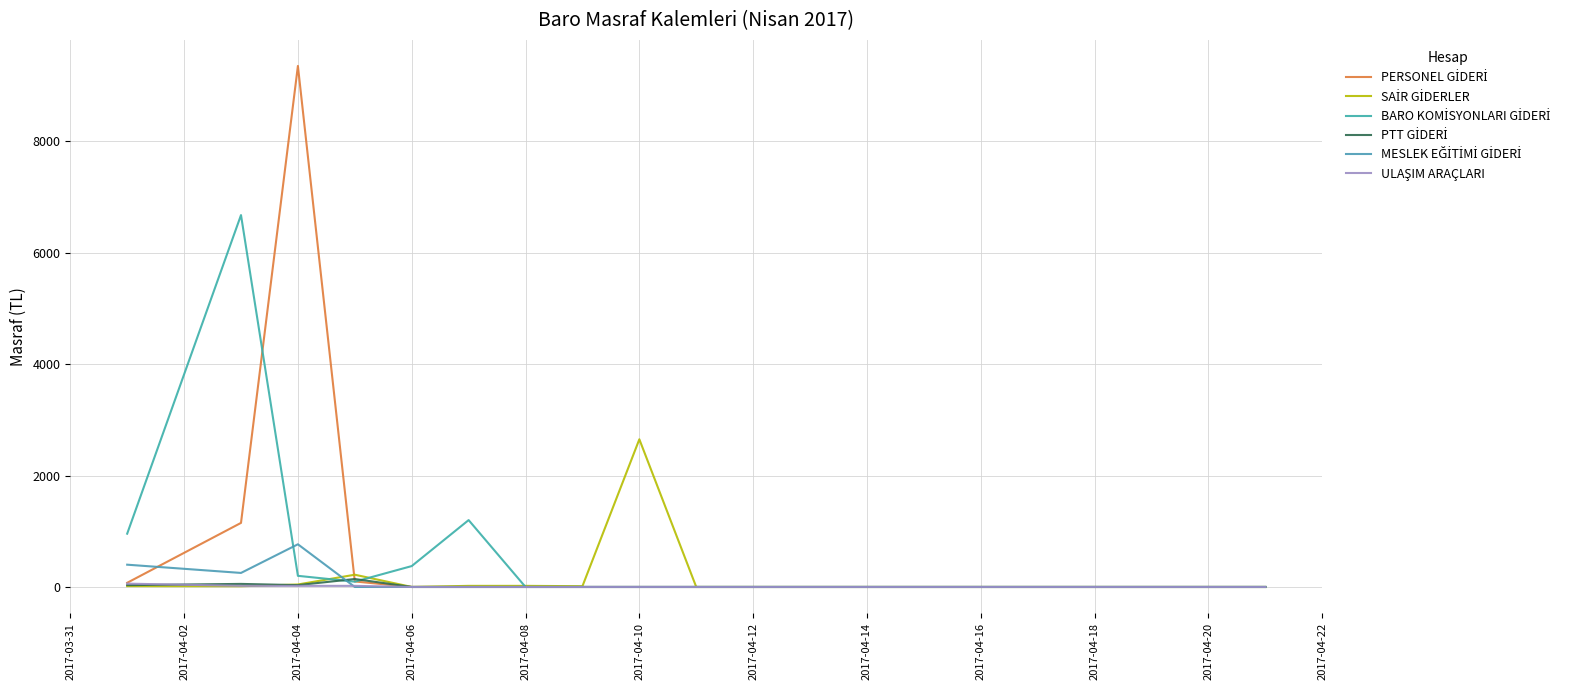

How many interior local valleys does the BARO KOMİSYONLARI GİDERİ series have?

1